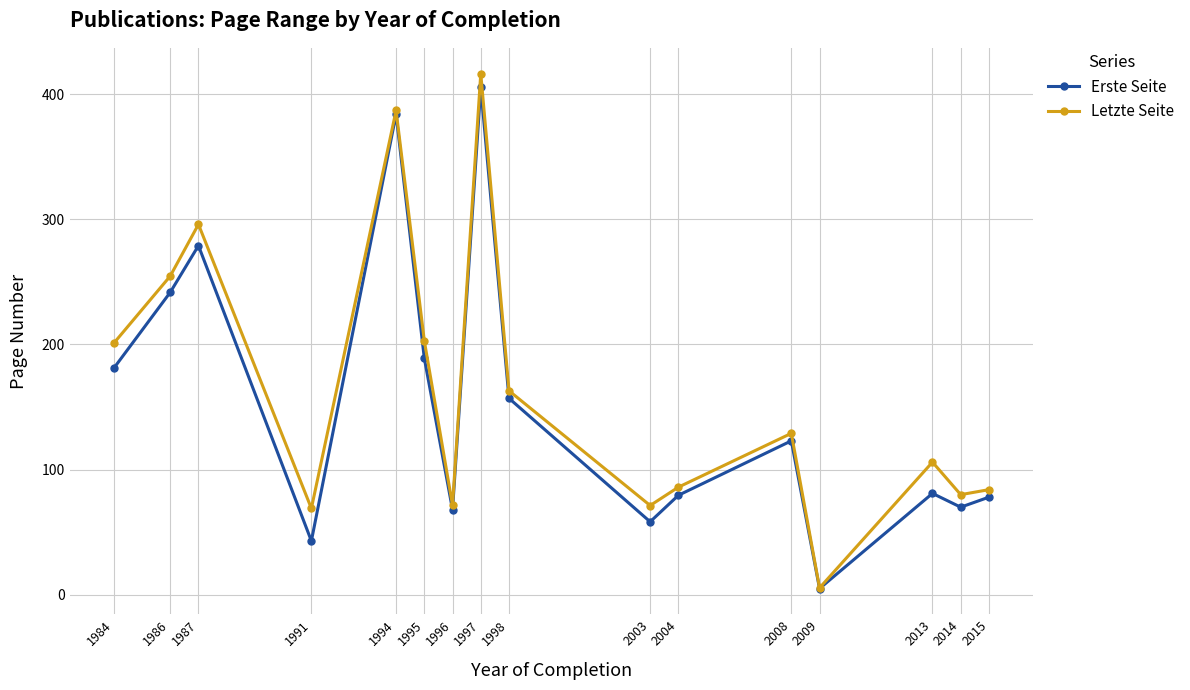

True or false: Erste Seite has a value of 248.9 at 1984.

False